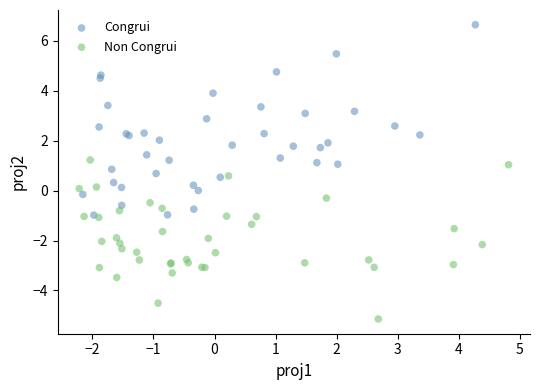

Which series has the largest Y range (max minus min)?

Congrui